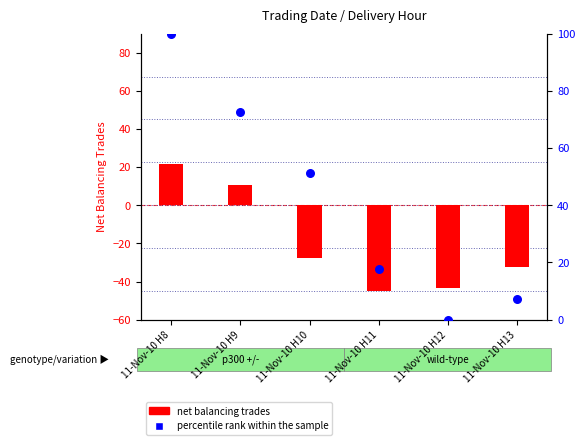

Is the value of percentile rank within the sample at 11-Nov-10 H12 greater than the value of net balancing trades at 11-Nov-10 H12?

Yes